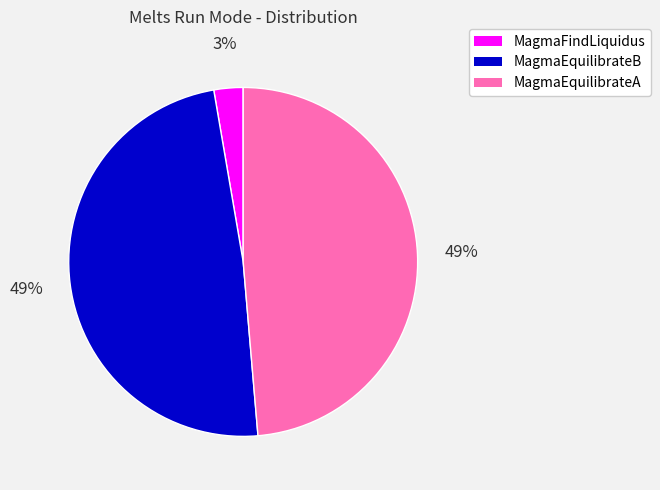

How many segments does this pie chart have?

3